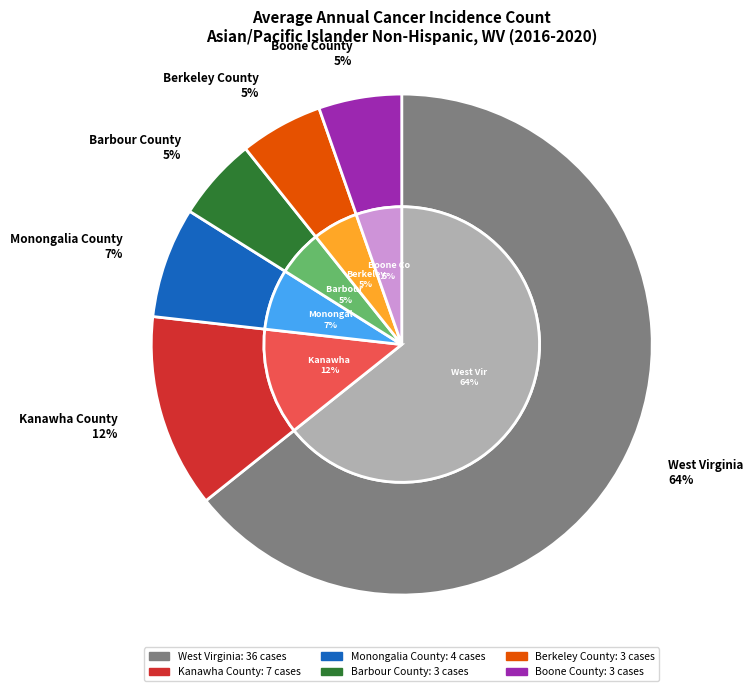

The West Virginia slice represents 64% of the pie. True or false?

True